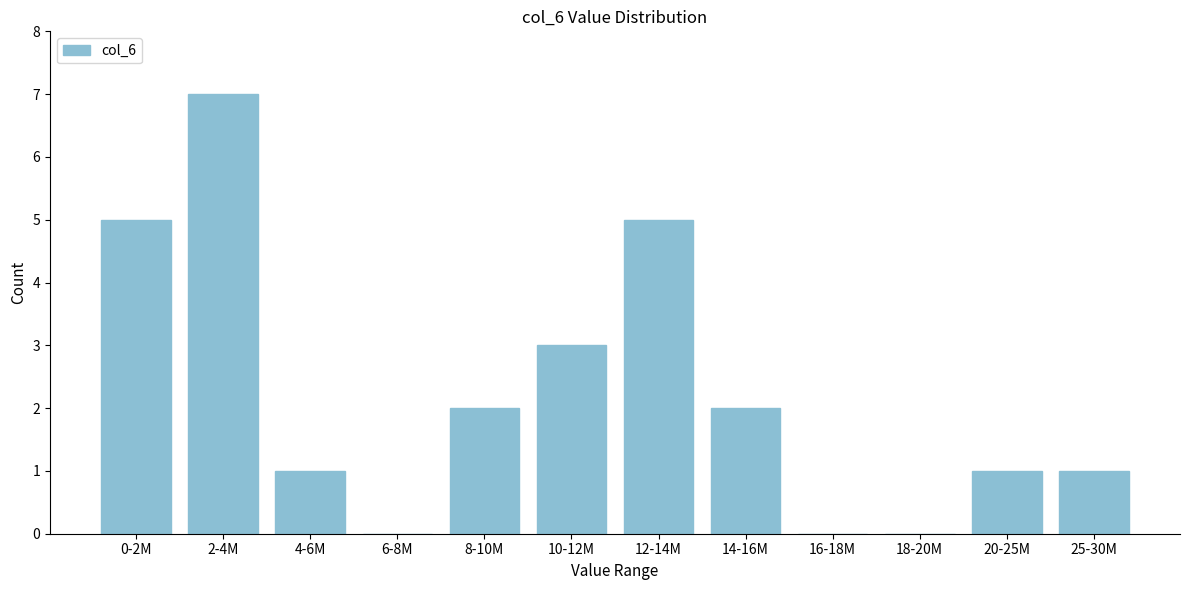

Reading right to left, transcribe all the data shown in this chart.

25-30M=1	20-25M=1	18-20M=0	16-18M=0	14-16M=2	12-14M=5	10-12M=3	8-10M=2	6-8M=0	4-6M=1	2-4M=7	0-2M=5